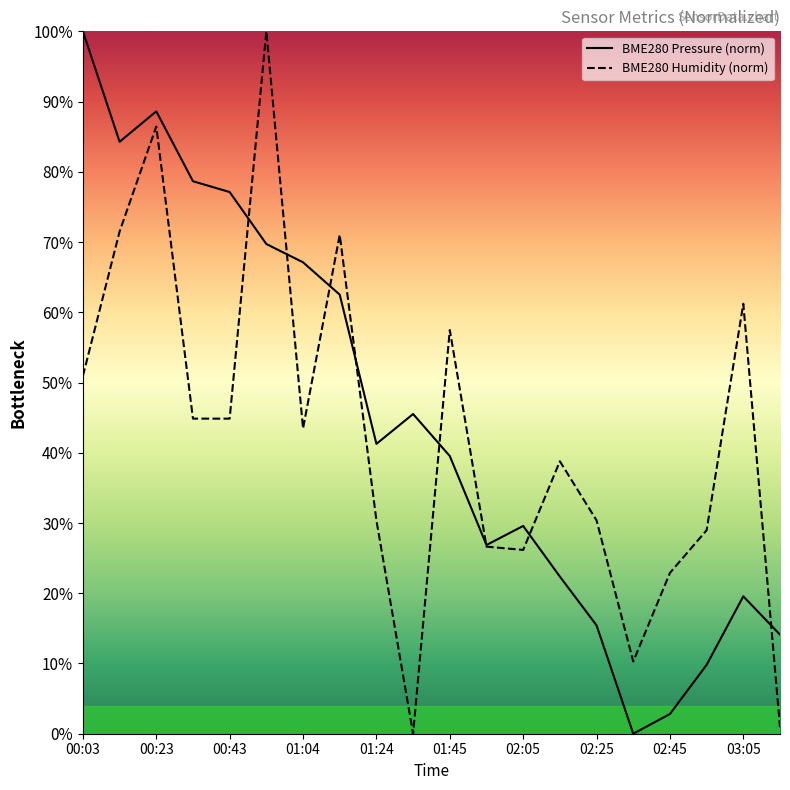

What is the spread (max minus min) of values at 01:24?

10.9